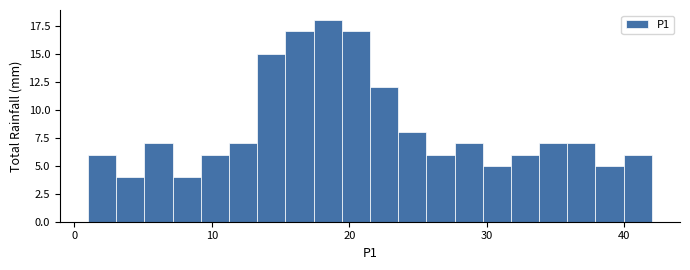

Around what value on the x-axis is the tallest bar? Give the approximate position of its centre, as read against the axis.

18